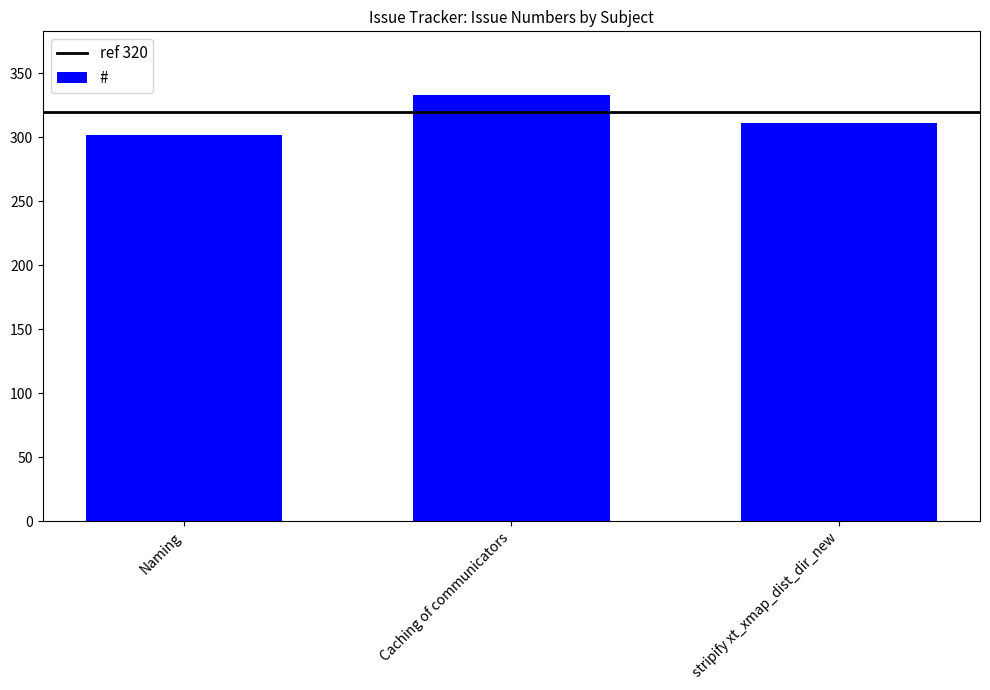

The value at Caching of communicators is 494. True or false?

False